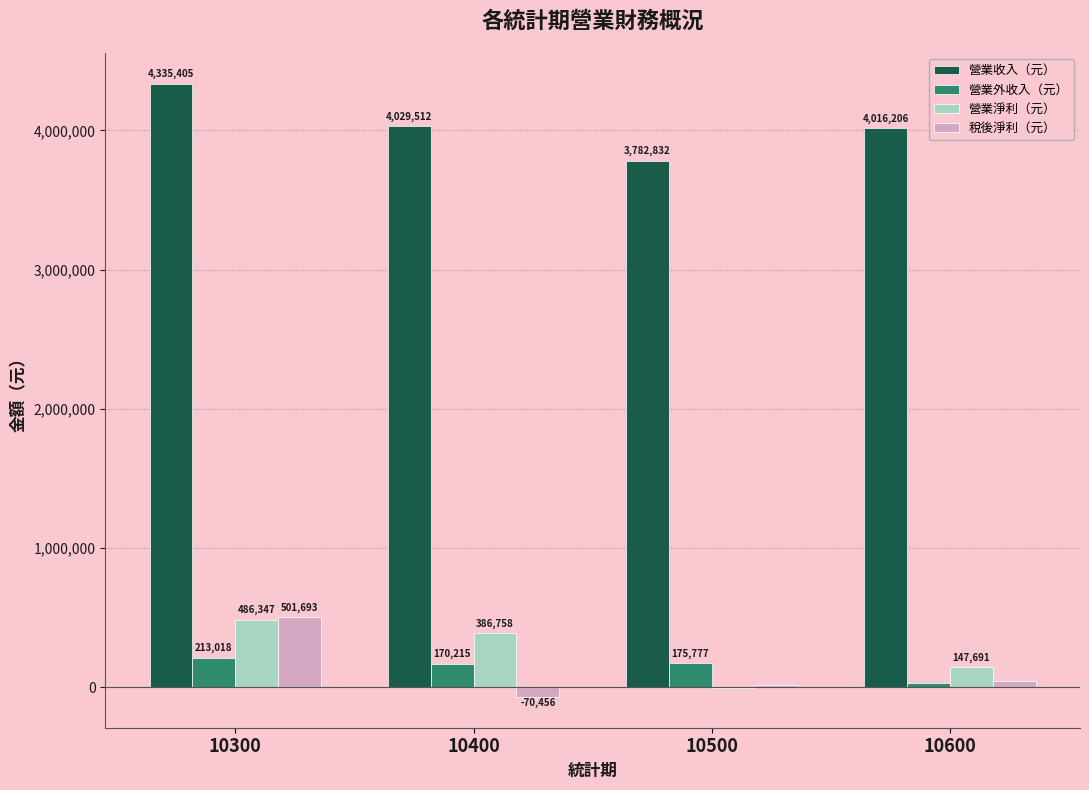

What are all the series names shown in the legend?

營業收入（元）, 營業外收入（元）, 營業淨利（元）, 稅後淨利（元）